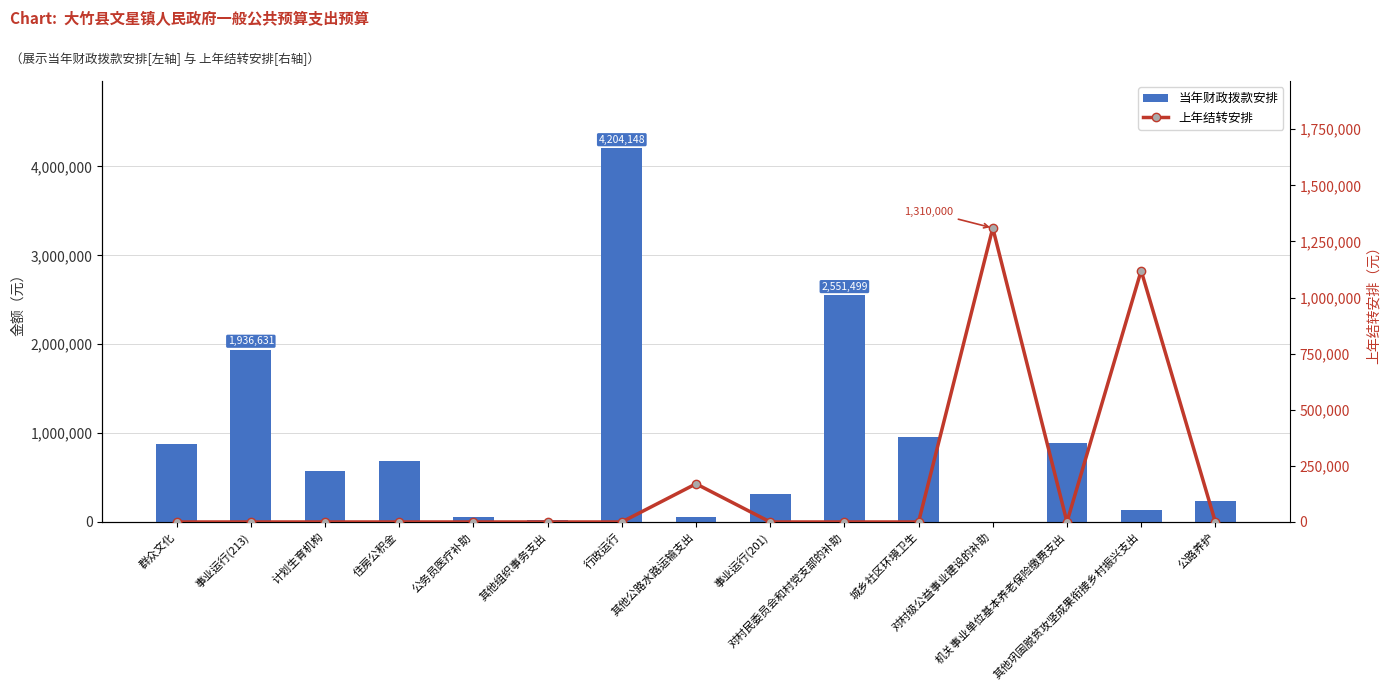

What position from the right is 城乡社区环境卫生?

5